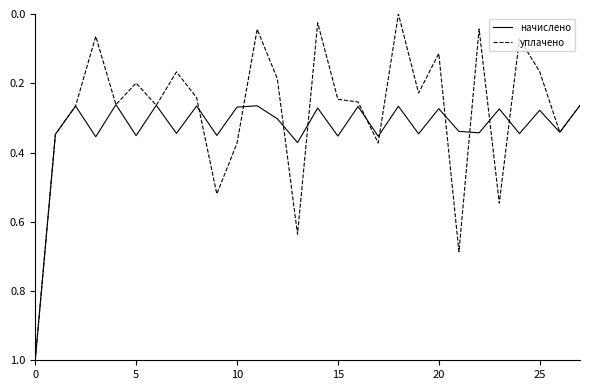

Which series has the largest range (max minus min)?

уплачено